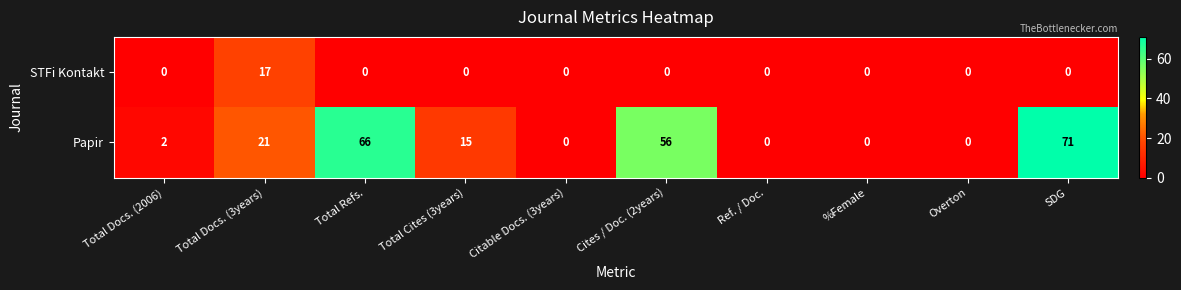

Rank the series by their maximum value, from highest to lowest.

Papir, STFi Kontakt